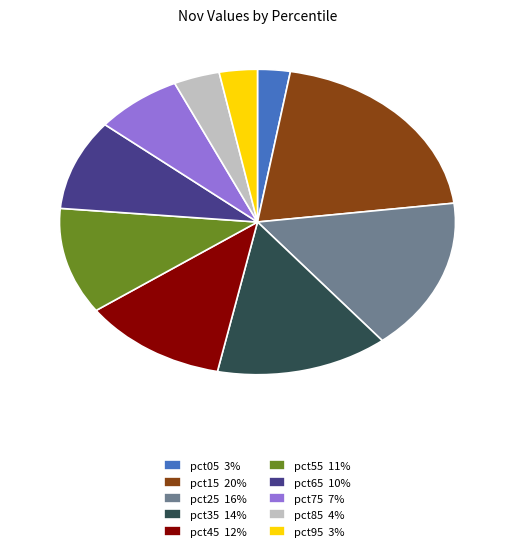

Do pct25 16% and pct75 7% together represent more than half of the pie?

No